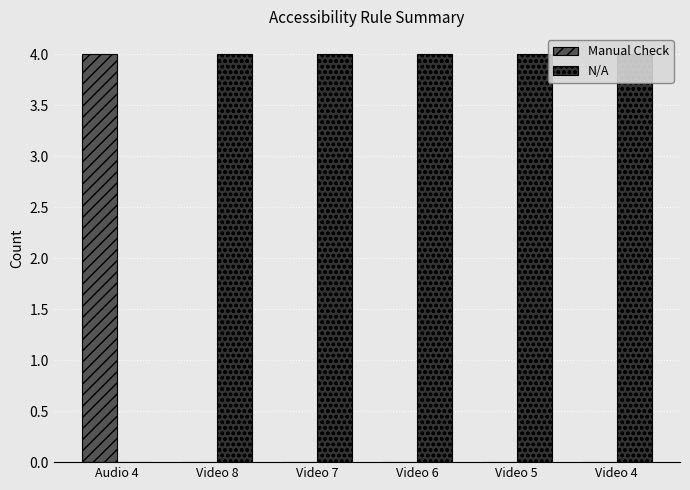

List the labels in order of Manual Check value, smallest first.

Video 8, Video 7, Video 6, Video 5, Video 4, Audio 4